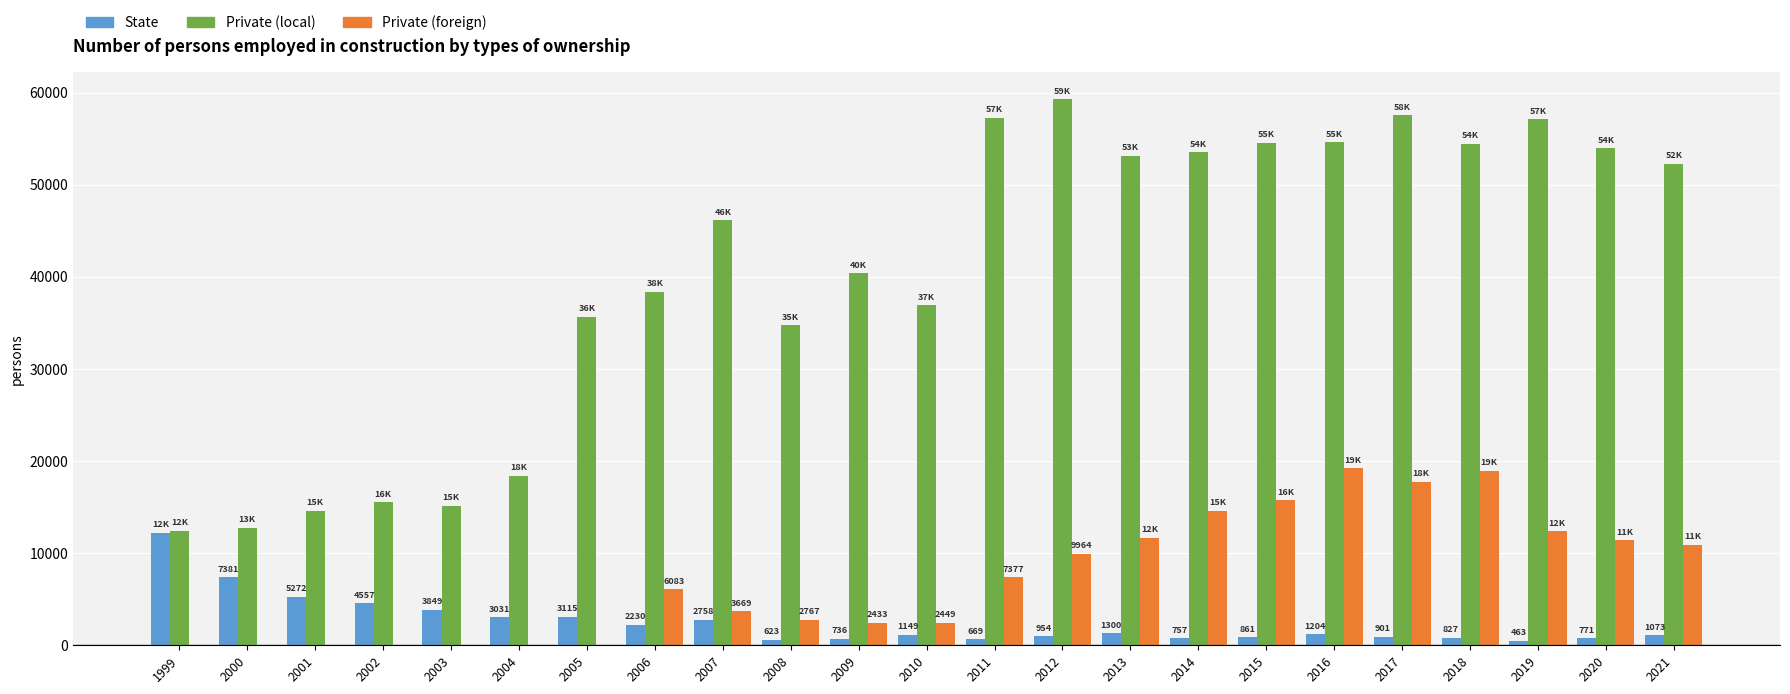

Which series changed the most between 2005 and 2013?

Private (local)